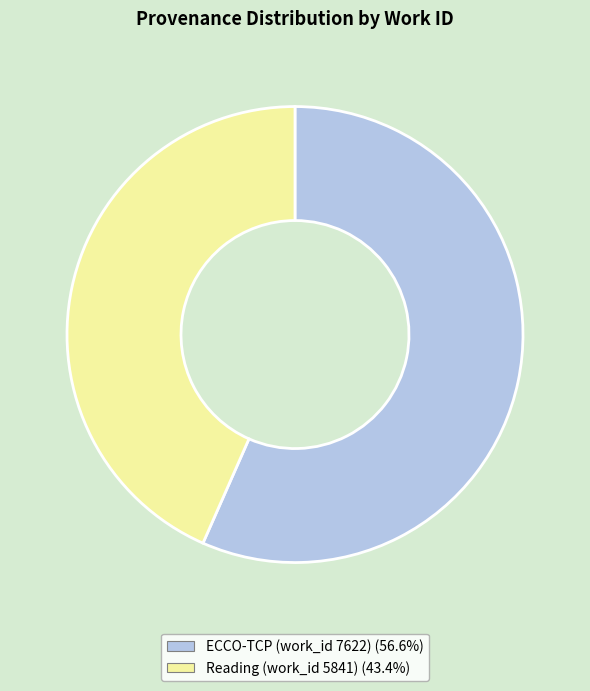

Combined, do Reading (work_id 5841) and ECCO-TCP (work_id 7622) account for over 50%?

Yes